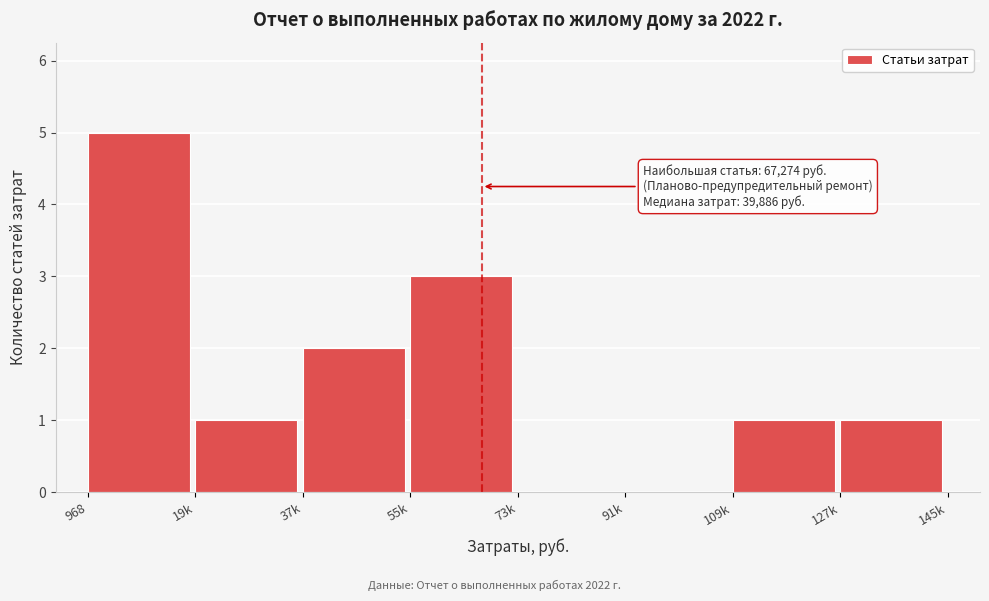

Reading left to right, list all the values displayed in this chart.

968=5	19k=1	37k=2	55k=3	73k=0	91k=0	109k=1	127k=1